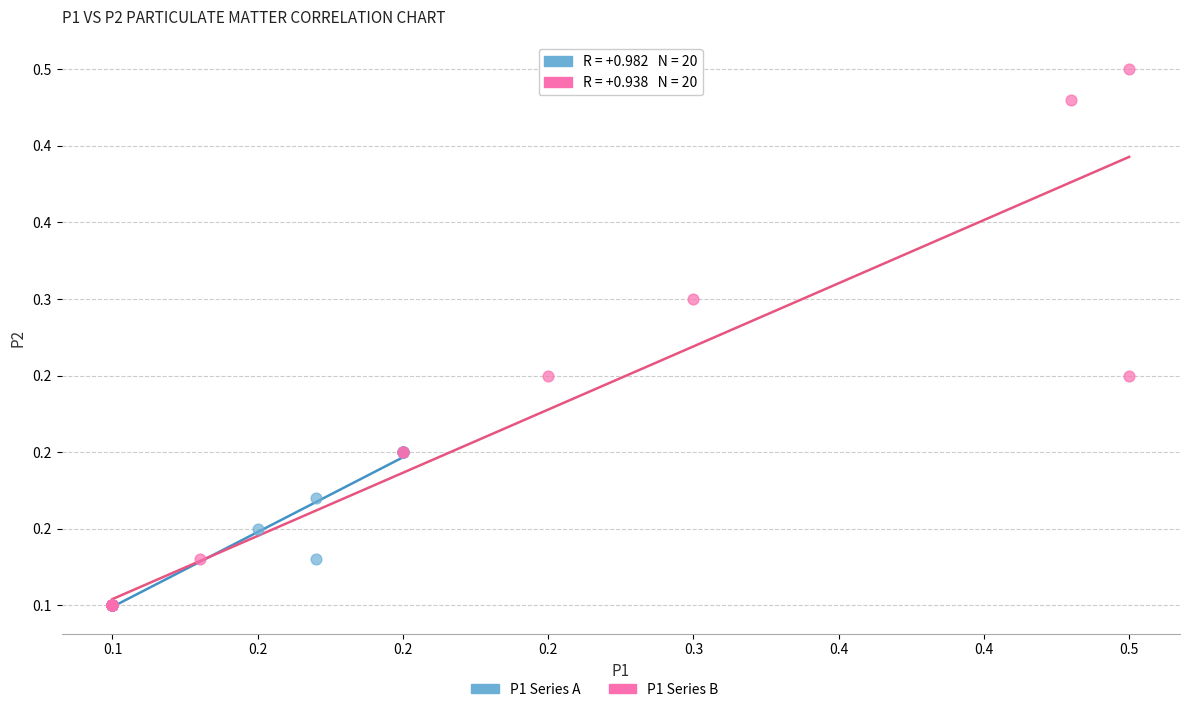

Which series has the largest Y range (max minus min)?

P1 Series B